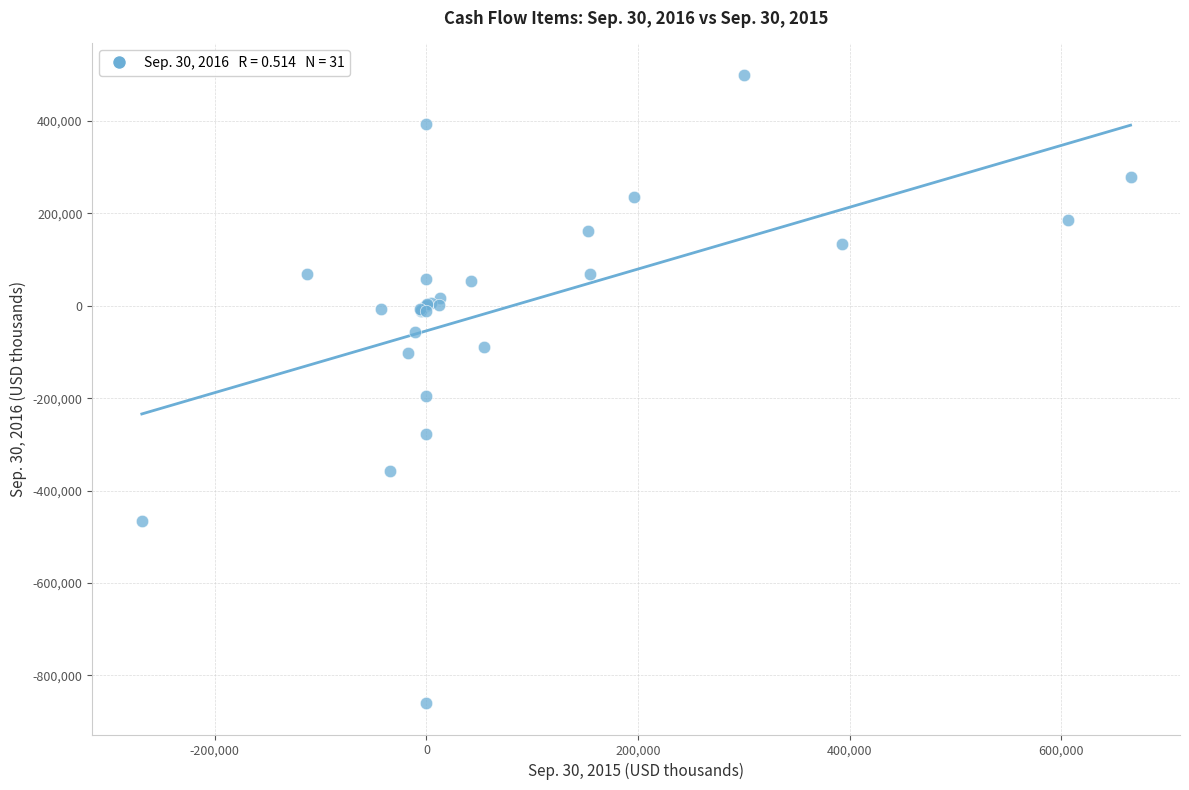

What Y value in the scatter plot is closest to -179946?

-195000